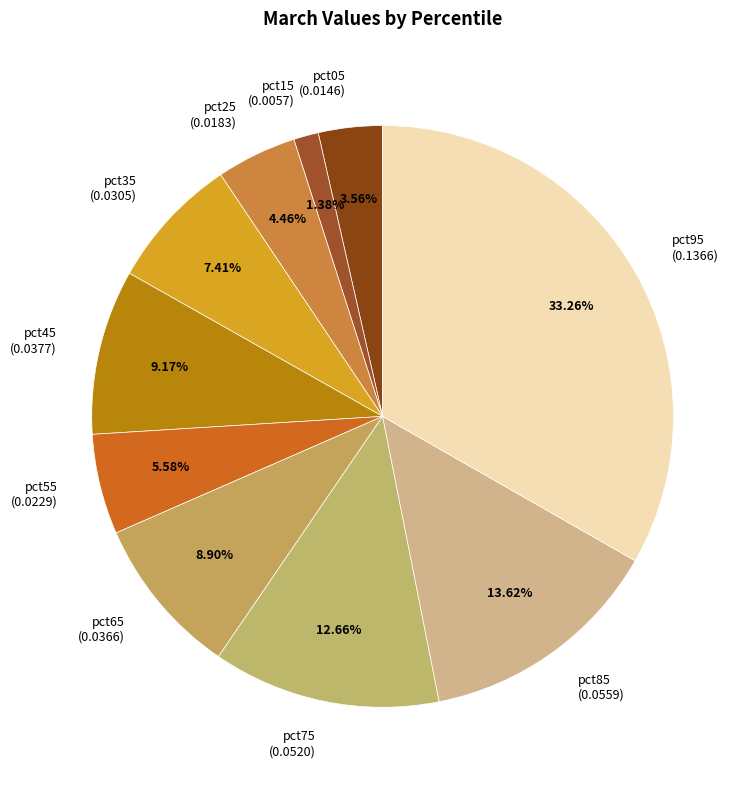

How many segments does this pie chart have?

10